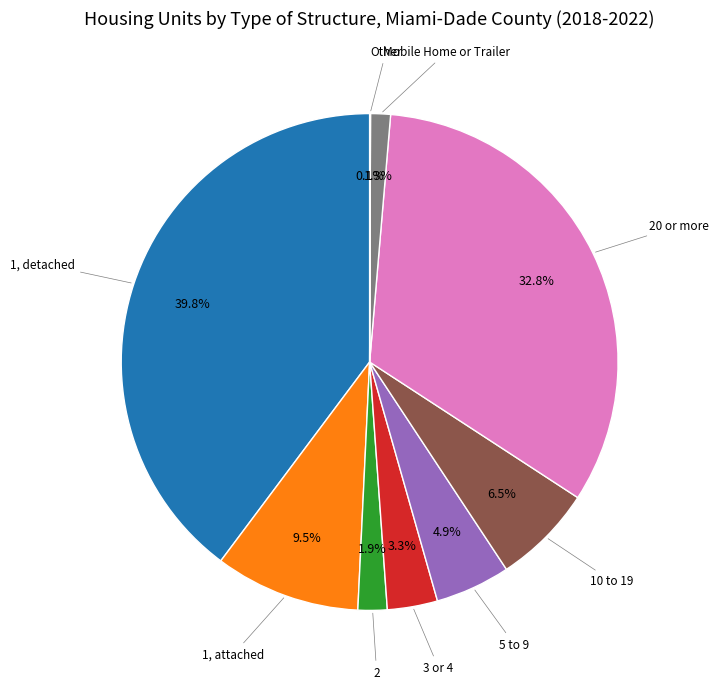

Is there a majority slice in this chart?

No